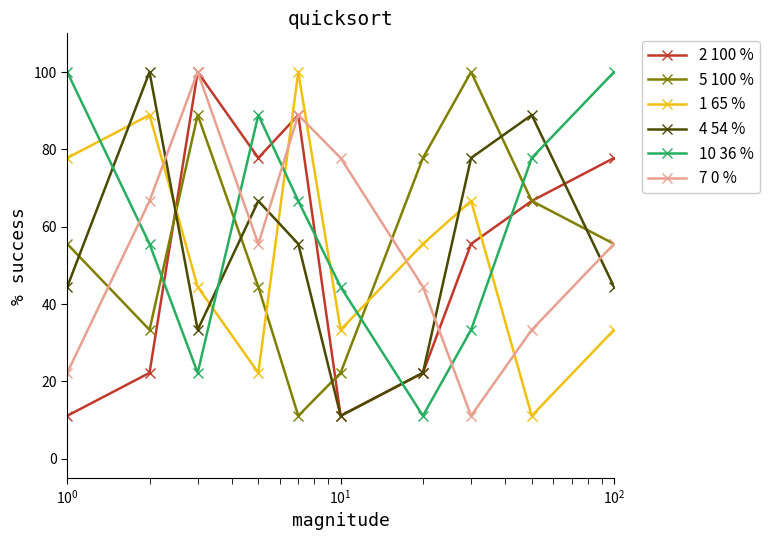

How many distinct data groups are displayed?

6